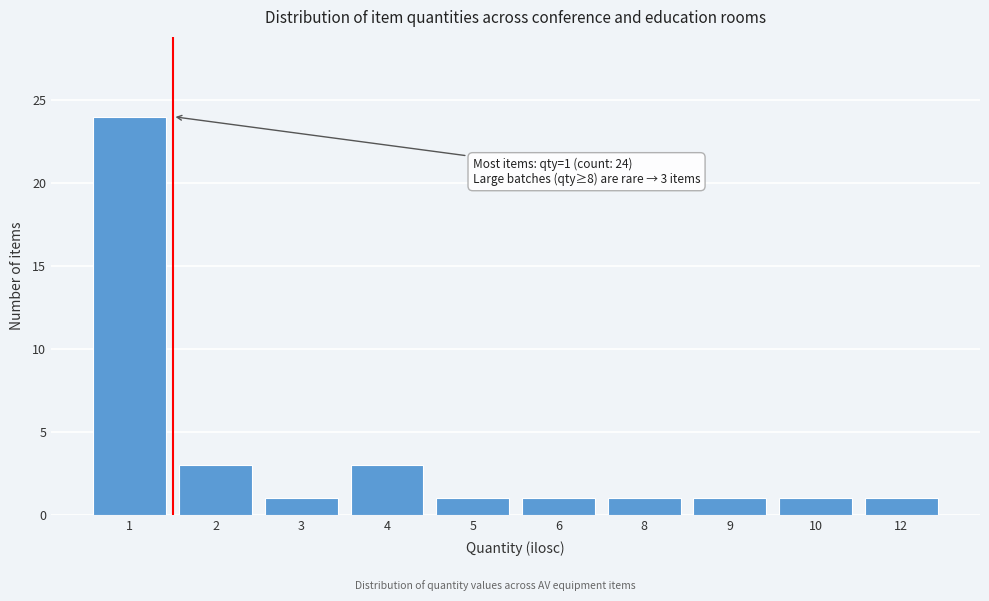

Reading left to right, extract all data points from this chart.

24	3	1	3	1	1	1	1	1	1